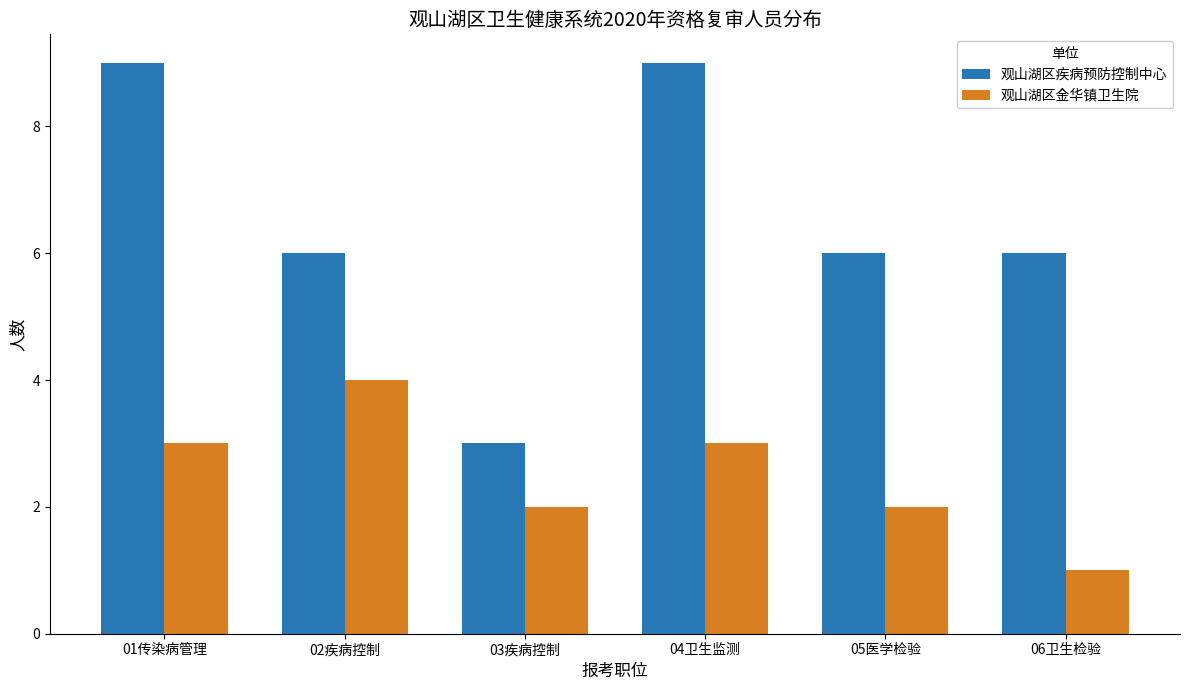

Is it true that 观山湖区金华镇卫生院 equals 4 at 02疾病控制?

True